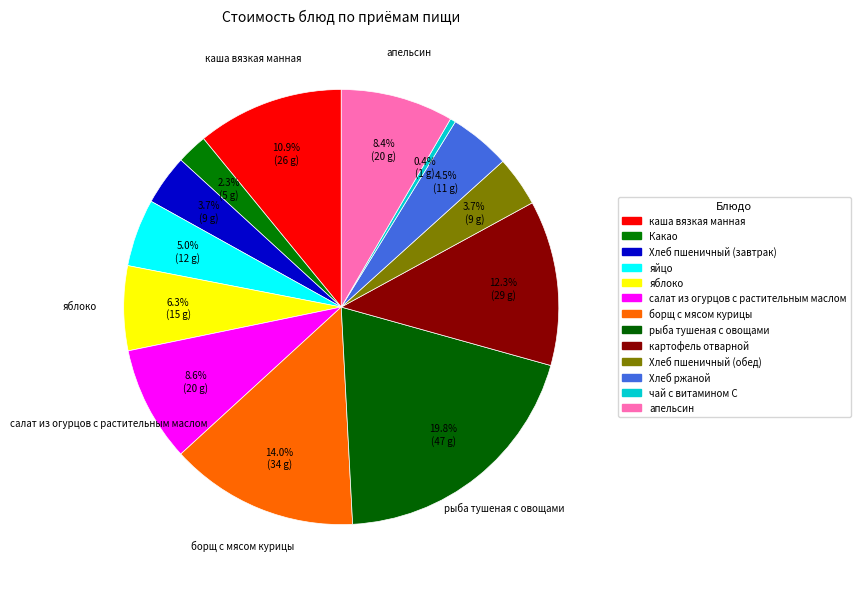

What percentage is the борщ с мясом курицы slice, to the nearest percent?

14%